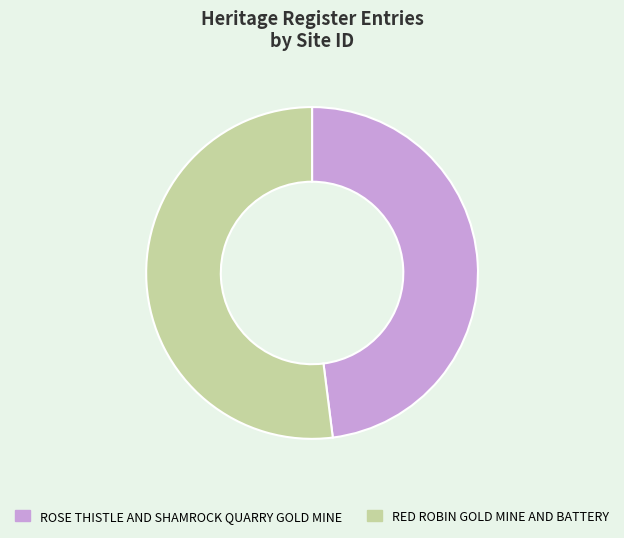

The RED ROBIN GOLD MINE AND BATTERY slice represents 46% of the pie. True or false?

False